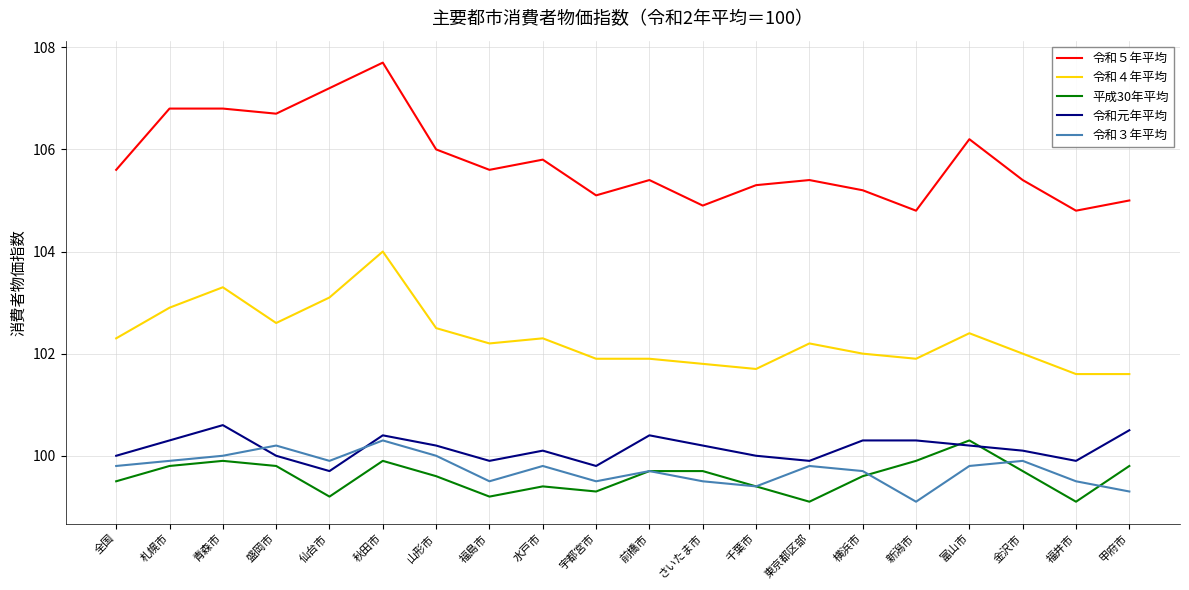

The 令和元年平均 series shows 100.3 at 横浜市. True or false?

True